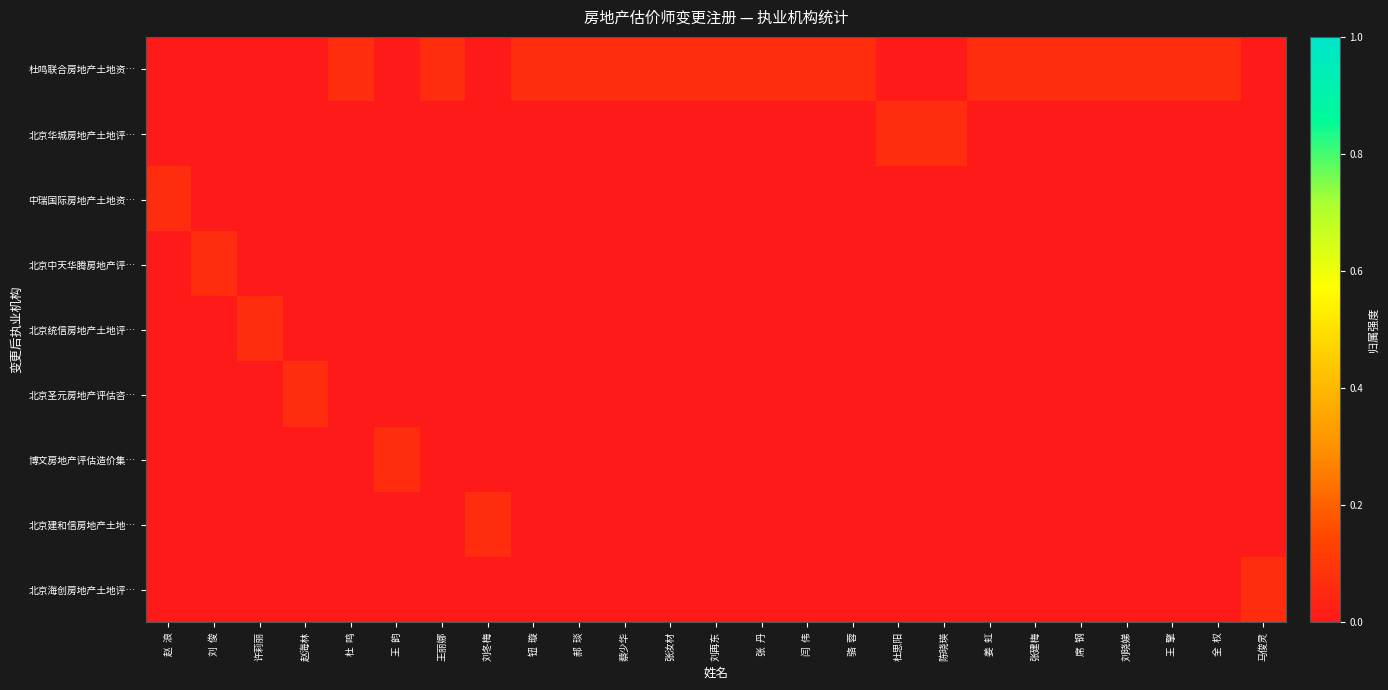

Reading left to right, what are all the values shown in this chart?

杜鸣联合房地产土地资…: 赵  浪=0.0	刘  俊=0.0	许莉丽=0.0	赵海林=0.0	杜  鸣=0.1	王  韵=0.0	王丽娜=0.1	刘冬梅=0.0	钮  璇=0.1	郝  琰=0.1	蔡少华=0.1	张汝材=0.1	刘再东=0.1	张  丹=0.1	闫  伟=0.1	骆  蓉=0.1	杜思阳=0.0	陈晓瑛=0.0	姜  虹=0.1	张建梅=0.1	席  钢=0.1	刘晓娣=0.1	王  擎=0.1	全  权=0.1	马俊灵=0.0
北京华城房地产土地评…: 赵  浪=0.0	刘  俊=0.0	许莉丽=0.0	赵海林=0.0	杜  鸣=0.0	王  韵=0.0	王丽娜=0.0	刘冬梅=0.0	钮  璇=0.0	郝  琰=0.0	蔡少华=0.0	张汝材=0.0	刘再东=0.0	张  丹=0.0	闫  伟=0.0	骆  蓉=0.0	杜思阳=0.1	陈晓瑛=0.1	姜  虹=0.0	张建梅=0.0	席  钢=0.0	刘晓娣=0.0	王  擎=0.0	全  权=0.0	马俊灵=0.0
中瑞国际房地产土地资…: 赵  浪=0.1	刘  俊=0.0	许莉丽=0.0	赵海林=0.0	杜  鸣=0.0	王  韵=0.0	王丽娜=0.0	刘冬梅=0.0	钮  璇=0.0	郝  琰=0.0	蔡少华=0.0	张汝材=0.0	刘再东=0.0	张  丹=0.0	闫  伟=0.0	骆  蓉=0.0	杜思阳=0.0	陈晓瑛=0.0	姜  虹=0.0	张建梅=0.0	席  钢=0.0	刘晓娣=0.0	王  擎=0.0	全  权=0.0	马俊灵=0.0
北京中天华腾房地产评…: 赵  浪=0.0	刘  俊=0.1	许莉丽=0.0	赵海林=0.0	杜  鸣=0.0	王  韵=0.0	王丽娜=0.0	刘冬梅=0.0	钮  璇=0.0	郝  琰=0.0	蔡少华=0.0	张汝材=0.0	刘再东=0.0	张  丹=0.0	闫  伟=0.0	骆  蓉=0.0	杜思阳=0.0	陈晓瑛=0.0	姜  虹=0.0	张建梅=0.0	席  钢=0.0	刘晓娣=0.0	王  擎=0.0	全  权=0.0	马俊灵=0.0
北京统信房地产土地评…: 赵  浪=0.0	刘  俊=0.0	许莉丽=0.1	赵海林=0.0	杜  鸣=0.0	王  韵=0.0	王丽娜=0.0	刘冬梅=0.0	钮  璇=0.0	郝  琰=0.0	蔡少华=0.0	张汝材=0.0	刘再东=0.0	张  丹=0.0	闫  伟=0.0	骆  蓉=0.0	杜思阳=0.0	陈晓瑛=0.0	姜  虹=0.0	张建梅=0.0	席  钢=0.0	刘晓娣=0.0	王  擎=0.0	全  权=0.0	马俊灵=0.0
北京圣元房地产评估咨…: 赵  浪=0.0	刘  俊=0.0	许莉丽=0.0	赵海林=0.1	杜  鸣=0.0	王  韵=0.0	王丽娜=0.0	刘冬梅=0.0	钮  璇=0.0	郝  琰=0.0	蔡少华=0.0	张汝材=0.0	刘再东=0.0	张  丹=0.0	闫  伟=0.0	骆  蓉=0.0	杜思阳=0.0	陈晓瑛=0.0	姜  虹=0.0	张建梅=0.0	席  钢=0.0	刘晓娣=0.0	王  擎=0.0	全  权=0.0	马俊灵=0.0
博文房地产评估造价集…: 赵  浪=0.0	刘  俊=0.0	许莉丽=0.0	赵海林=0.0	杜  鸣=0.0	王  韵=0.1	王丽娜=0.0	刘冬梅=0.0	钮  璇=0.0	郝  琰=0.0	蔡少华=0.0	张汝材=0.0	刘再东=0.0	张  丹=0.0	闫  伟=0.0	骆  蓉=0.0	杜思阳=0.0	陈晓瑛=0.0	姜  虹=0.0	张建梅=0.0	席  钢=0.0	刘晓娣=0.0	王  擎=0.0	全  权=0.0	马俊灵=0.0
北京建和信房地产土地…: 赵  浪=0.0	刘  俊=0.0	许莉丽=0.0	赵海林=0.0	杜  鸣=0.0	王  韵=0.0	王丽娜=0.0	刘冬梅=0.1	钮  璇=0.0	郝  琰=0.0	蔡少华=0.0	张汝材=0.0	刘再东=0.0	张  丹=0.0	闫  伟=0.0	骆  蓉=0.0	杜思阳=0.0	陈晓瑛=0.0	姜  虹=0.0	张建梅=0.0	席  钢=0.0	刘晓娣=0.0	王  擎=0.0	全  权=0.0	马俊灵=0.0
北京海创房地产土地评…: 赵  浪=0.0	刘  俊=0.0	许莉丽=0.0	赵海林=0.0	杜  鸣=0.0	王  韵=0.0	王丽娜=0.0	刘冬梅=0.0	钮  璇=0.0	郝  琰=0.0	蔡少华=0.0	张汝材=0.0	刘再东=0.0	张  丹=0.0	闫  伟=0.0	骆  蓉=0.0	杜思阳=0.0	陈晓瑛=0.0	姜  虹=0.0	张建梅=0.0	席  钢=0.0	刘晓娣=0.0	王  擎=0.0	全  权=0.0	马俊灵=0.1